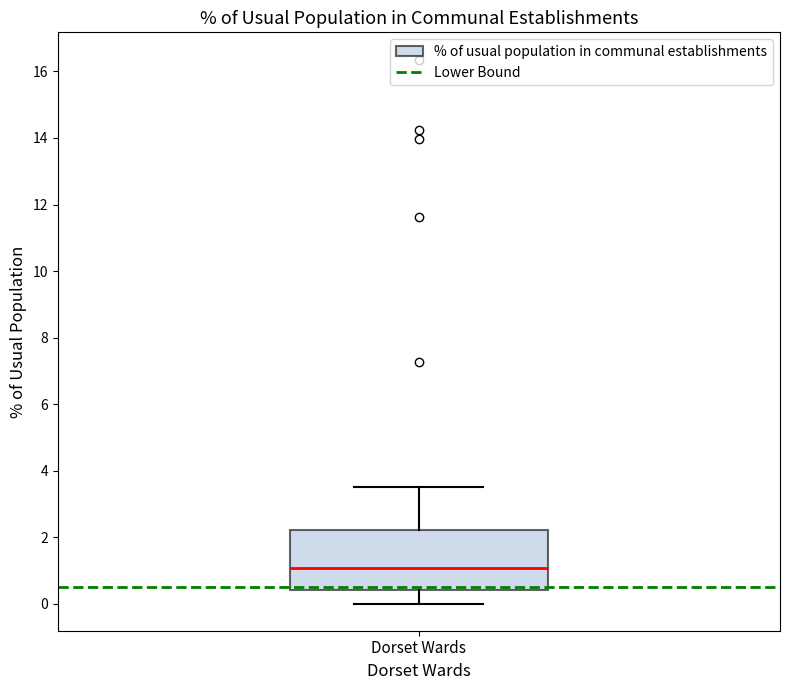

Where does the lower whisker of the box for Dorset Wards end on the y-axis? The values are not printed on the chart, so give them approximately, as read against the axis.

0.0